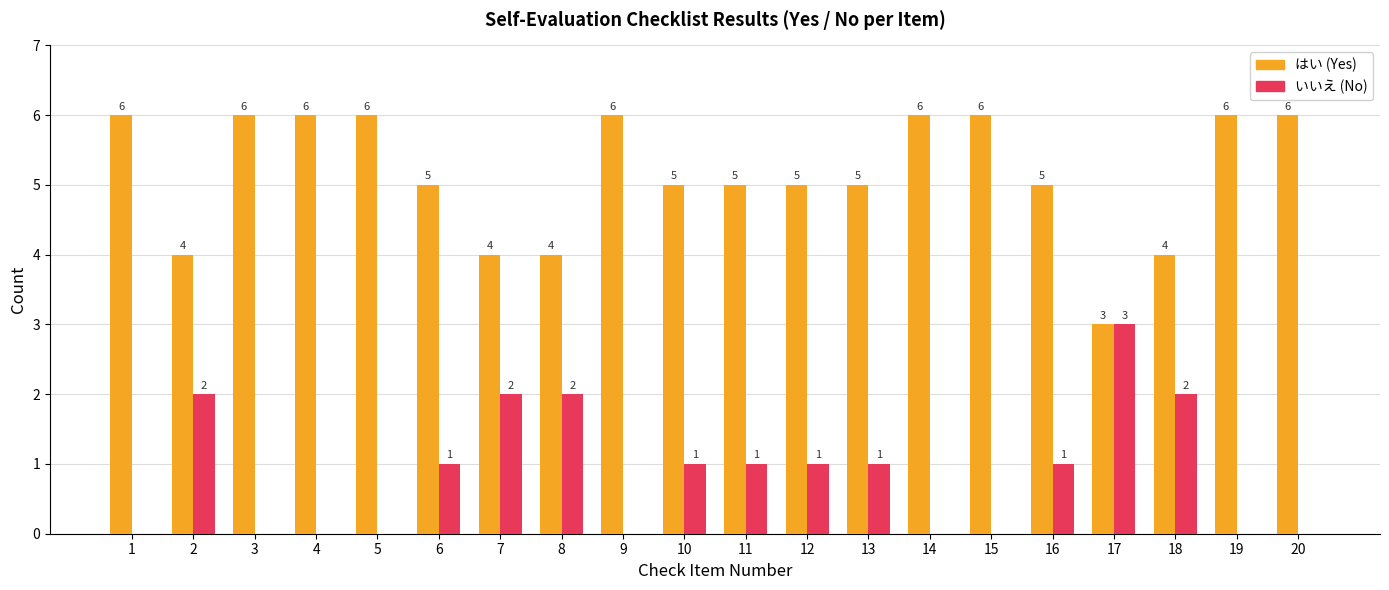

Does the chart contain stacked bars?

No